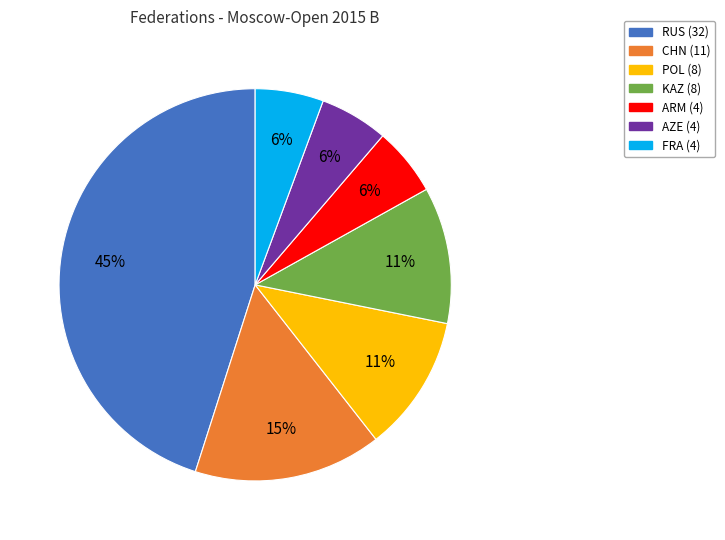

Is there a majority slice in this chart?

No